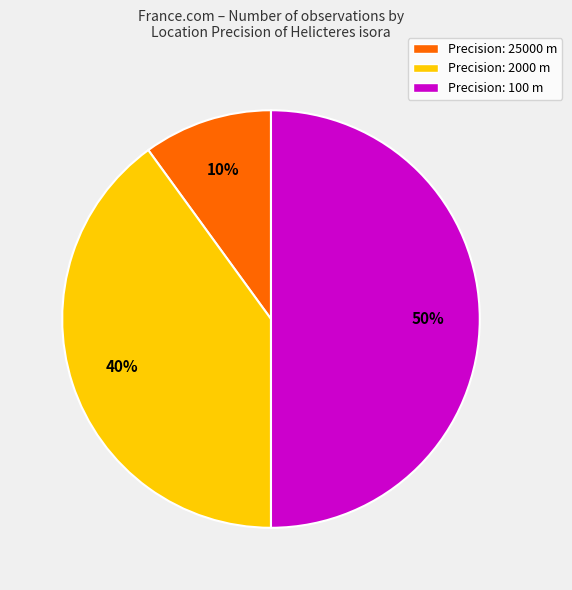

Rank the categories by value from highest to lowest.

Precision: 100 m, Precision: 2000 m, Precision: 25000 m